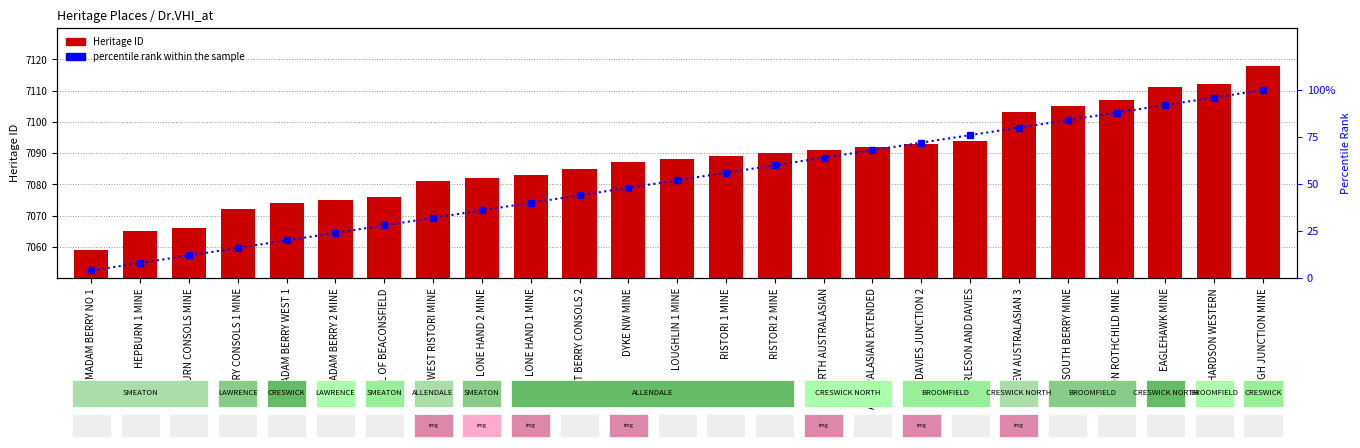

Which series has the largest total across all categories?

Heritage ID